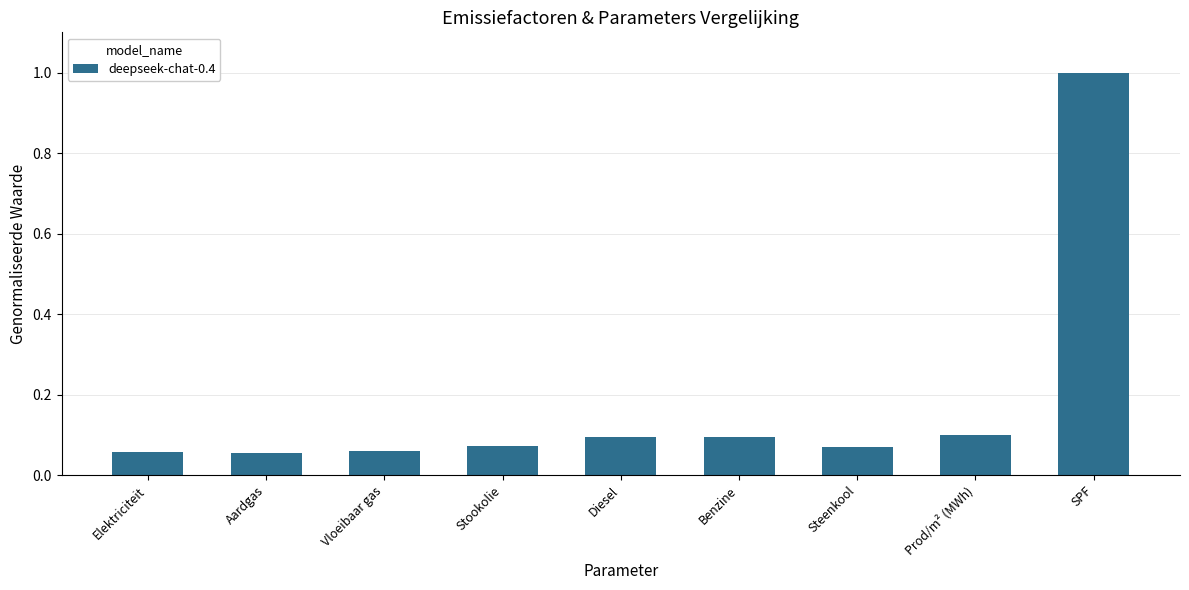

True or false: the data shows 0.1 at Elektriciteit.

True